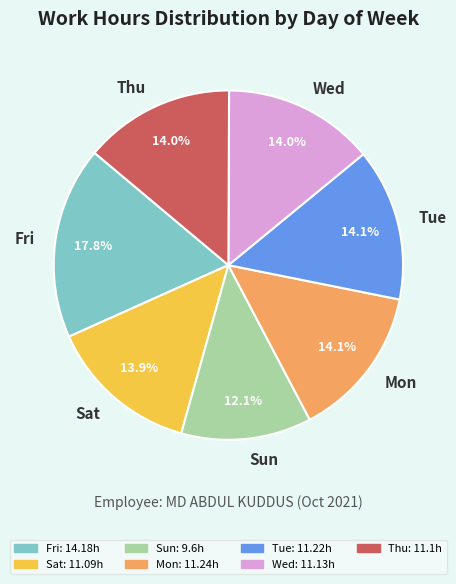

Count the number of slices in the pie.

7